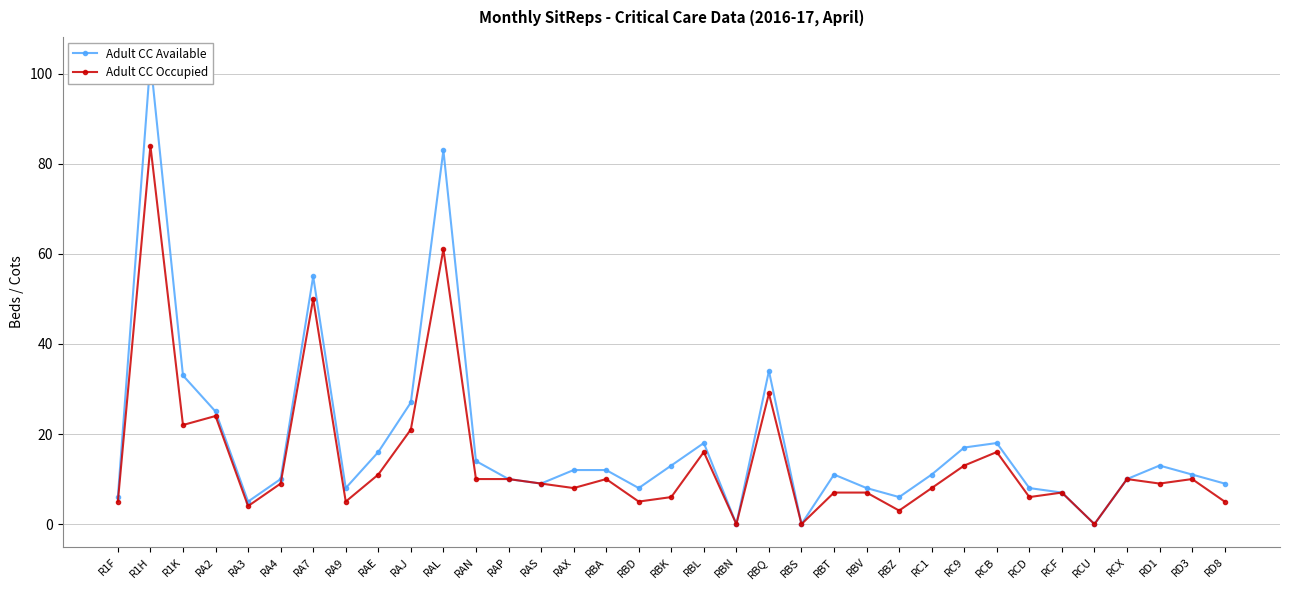

In Adult CC Occupied, how many points are lower than both neighbors (excluding endpoints)?

11